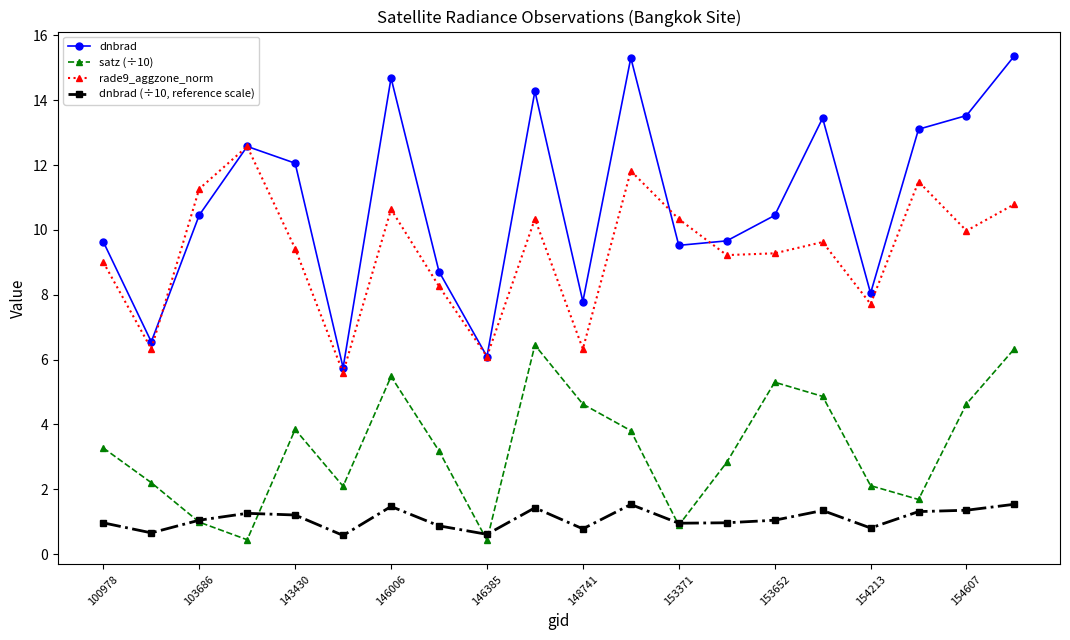

What is the value of the satz (÷10) point at the 18th from the left?

1.7